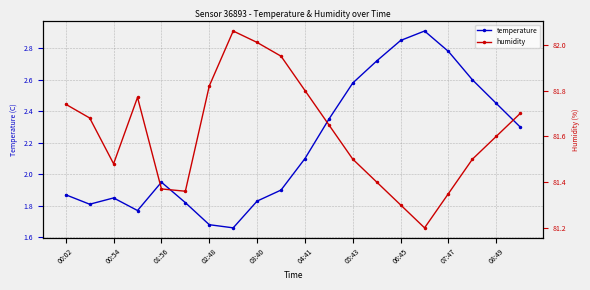

Where is temperature nearest to the value 2?

01:56